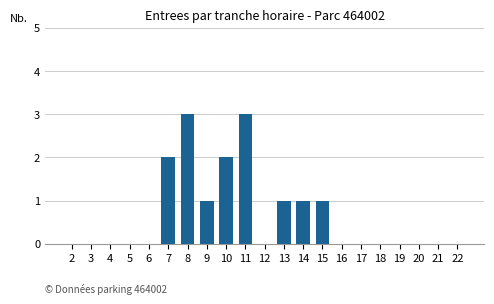

The value at 9 is 1. True or false?

True